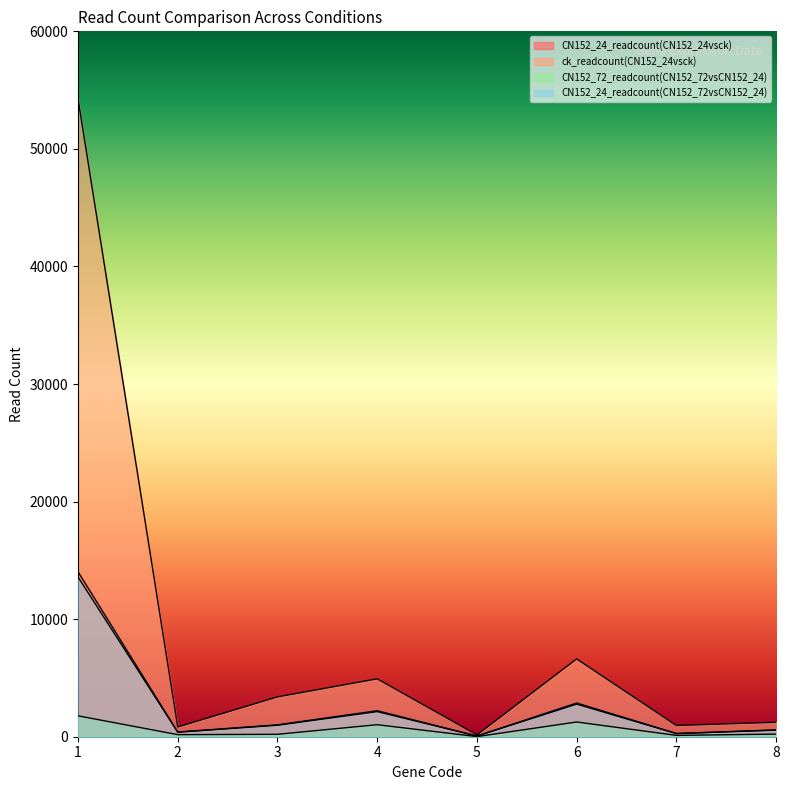

Rank the series at 5 from highest to lowest value.

ck_readcount(CN152_24vsck), CN152_24_readcount(CN152_24vsck), CN152_24_readcount(CN152_72vsCN152_24), CN152_72_readcount(CN152_72vsCN152_24)